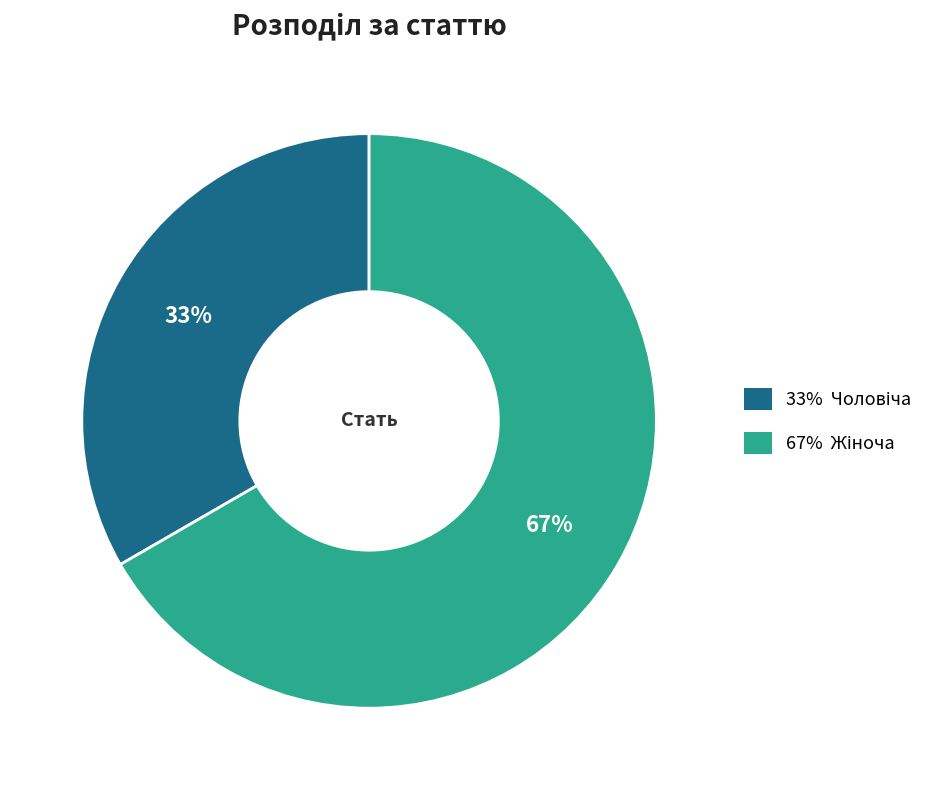

To the nearest percent, what is the average slice percentage?

50%